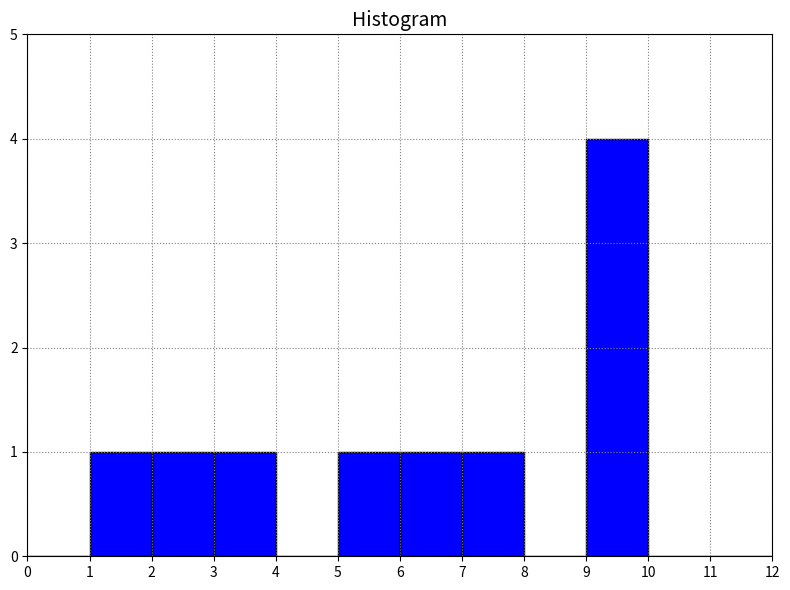

Reading left to right, list every bar in this chart as the range it spans on the x-axis followed by its height. The values are not printed on the chart, so give them approximately, as read against the axis.

0 to 1: 0
1 to 2: 1
2 to 3: 1
3 to 4: 1
4 to 5: 0
5 to 6: 1
6 to 7: 1
7 to 8: 1
8 to 9: 0
9 to 10: 4
10 to 11: 0
11 to 12: 0